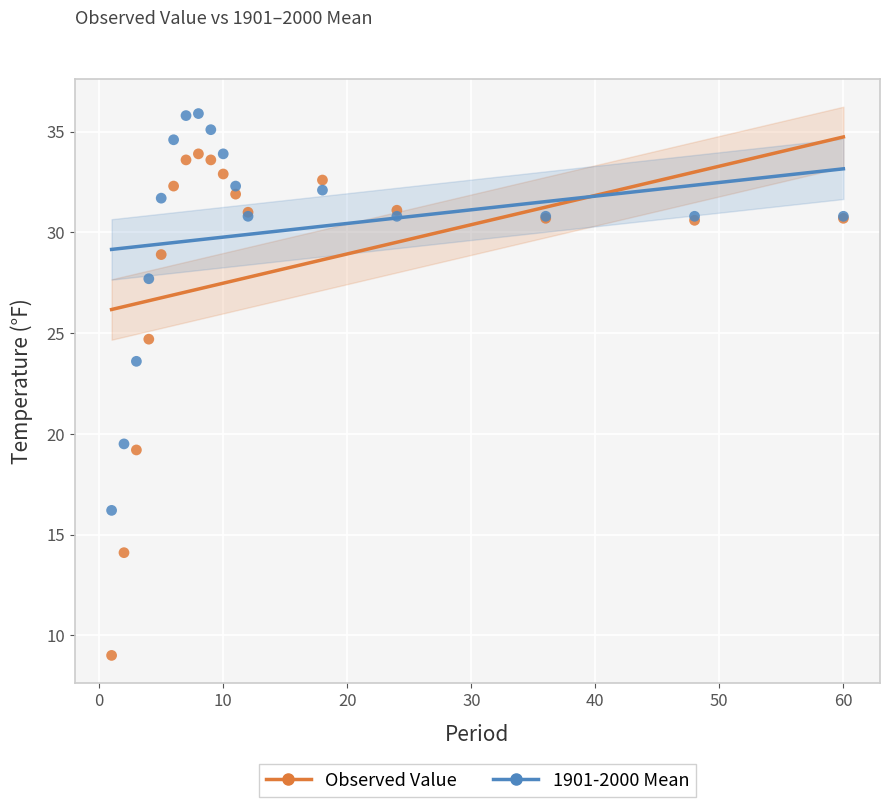

Which series reaches the maximum Y coordinate?

1901-2000 Mean